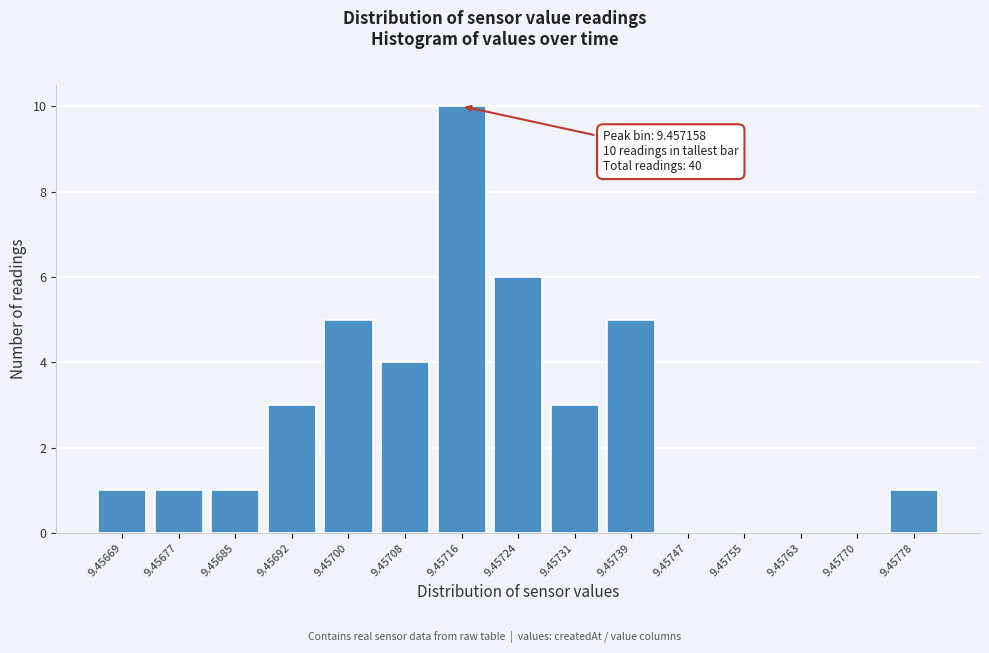

Reading left to right, transcribe all the data shown in this chart.

9.45669=1	9.45677=1	9.45685=1	9.45692=3	9.45700=5	9.45708=4	9.45716=10	9.45724=6	9.45731=3	9.45739=5	9.45747=0	9.45755=0	9.45763=0	9.45770=0	9.45778=1